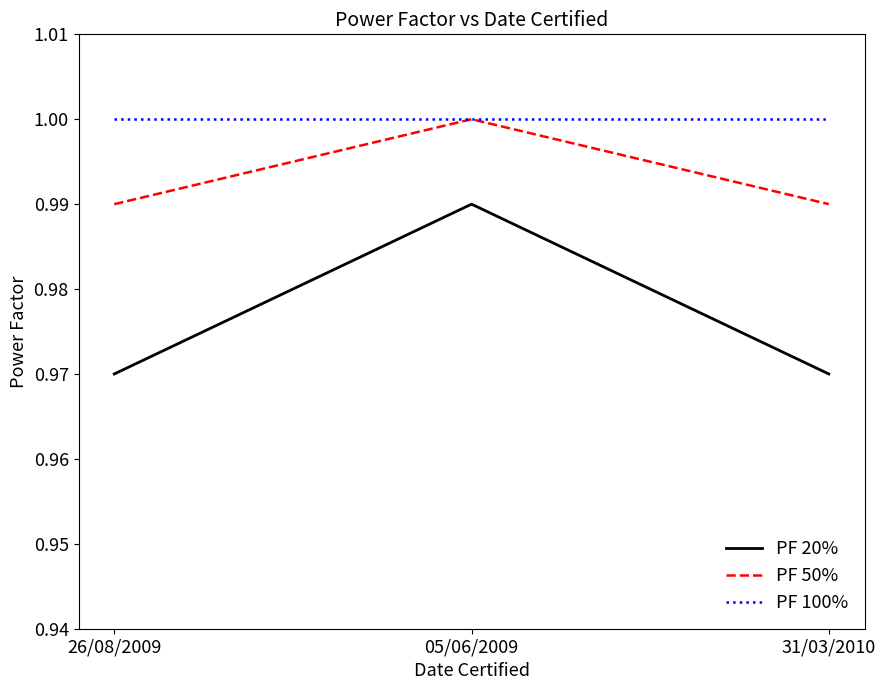

Which series changed the most between 26/08/2009 and 05/06/2009?

PF 20%